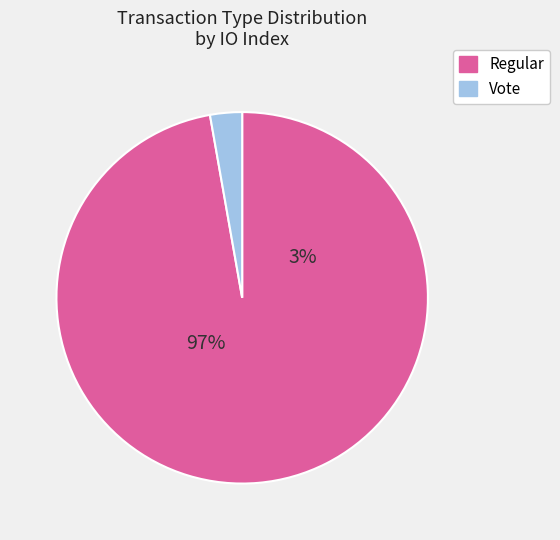

How many slices are in this pie chart?

2